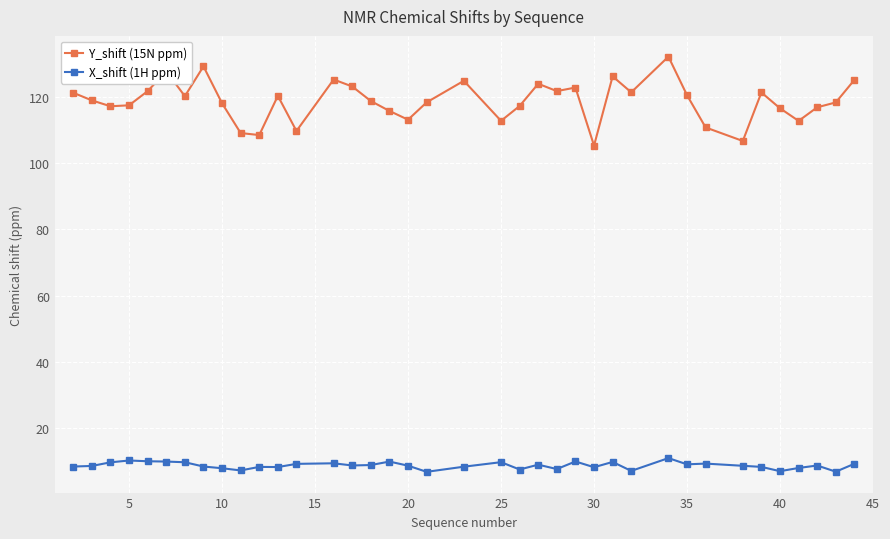

True or false: Y_shift (15N ppm) has more than 0 points higher than both neighbors.

True